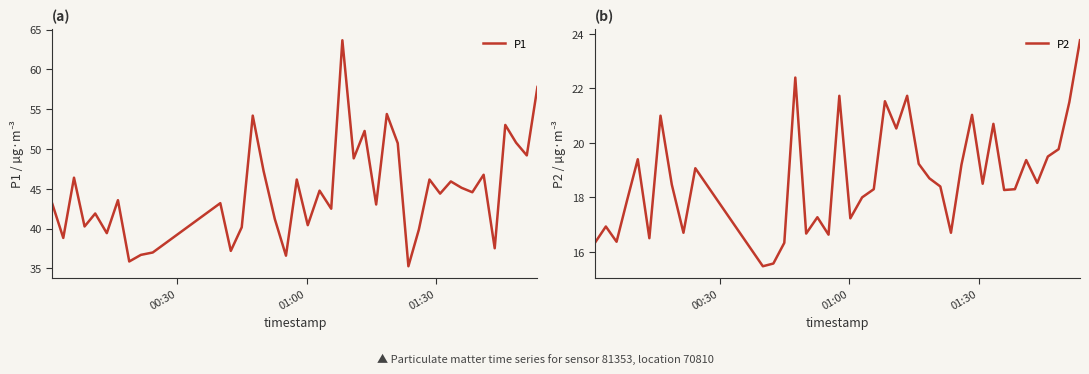

Reading right to left, extract all data points from this chart.

P1: 57.8	49.2	50.8	53.0	37.5	46.8	44.6	45.1	45.9	44.4	46.2	39.9	35.3	50.7	54.4	43.0	52.3	48.8	63.7	42.5	44.8	40.4	46.2	36.6	41.2	47.2	54.2	40.2	37.2	43.2	37.0	36.7	35.9	43.6	39.4	41.9	40.3	46.4	38.8	43.1
P2: 23.8	21.5	19.8	19.5	18.5	19.4	18.3	18.3	20.7	18.5	21.0	19.2	16.7	18.4	18.7	19.2	21.7	20.5	21.5	18.3	18.0	17.2	21.7	16.6	17.3	16.7	22.4	16.3	15.6	15.5	19.1	16.7	18.5	21.0	16.5	19.4	17.9	16.4	16.9	16.3